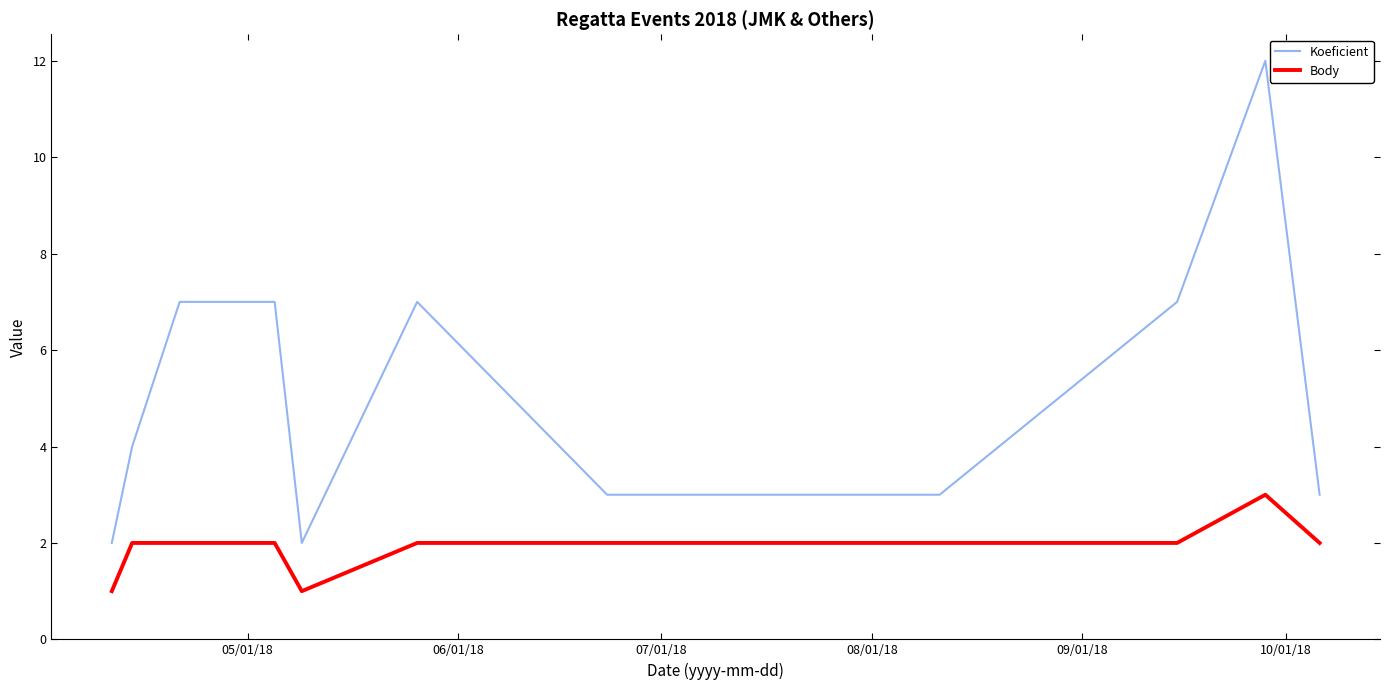

What is the maximum value for Body?

3